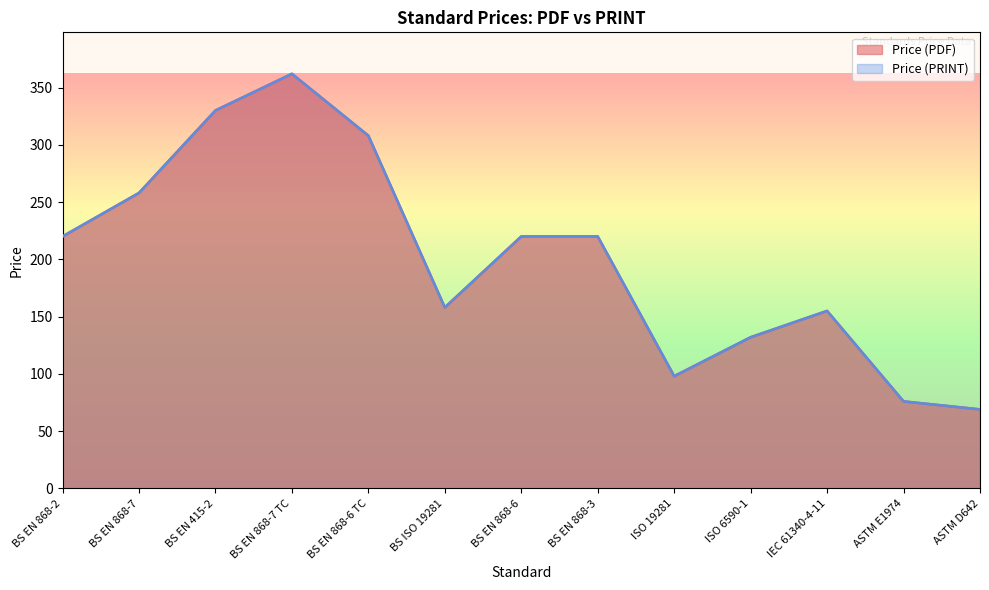

What is the highest value of the Price (PDF) series?

362